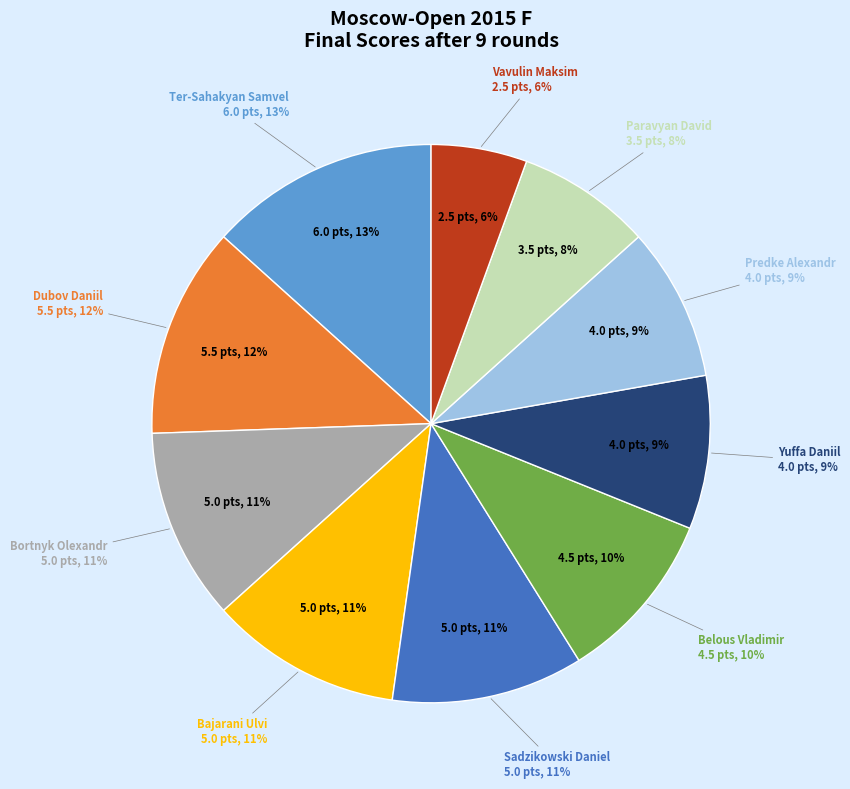

Which category has the smallest portion of the pie?

Vavulin Maksim